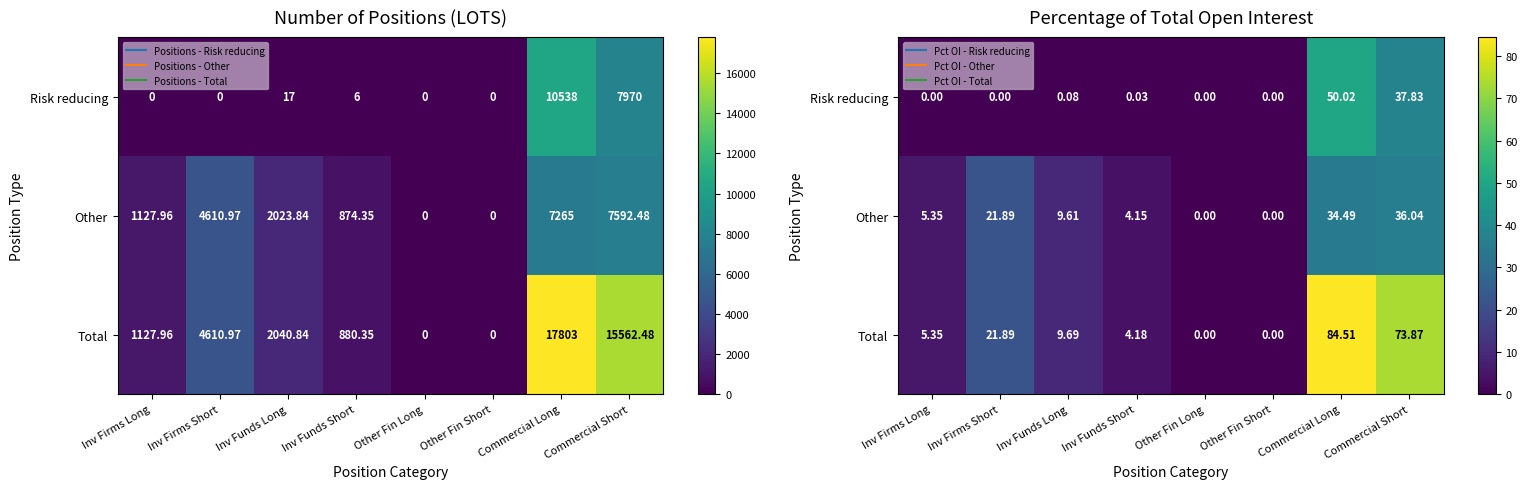

At which category is the sum across all series the highest?

Commercial Long